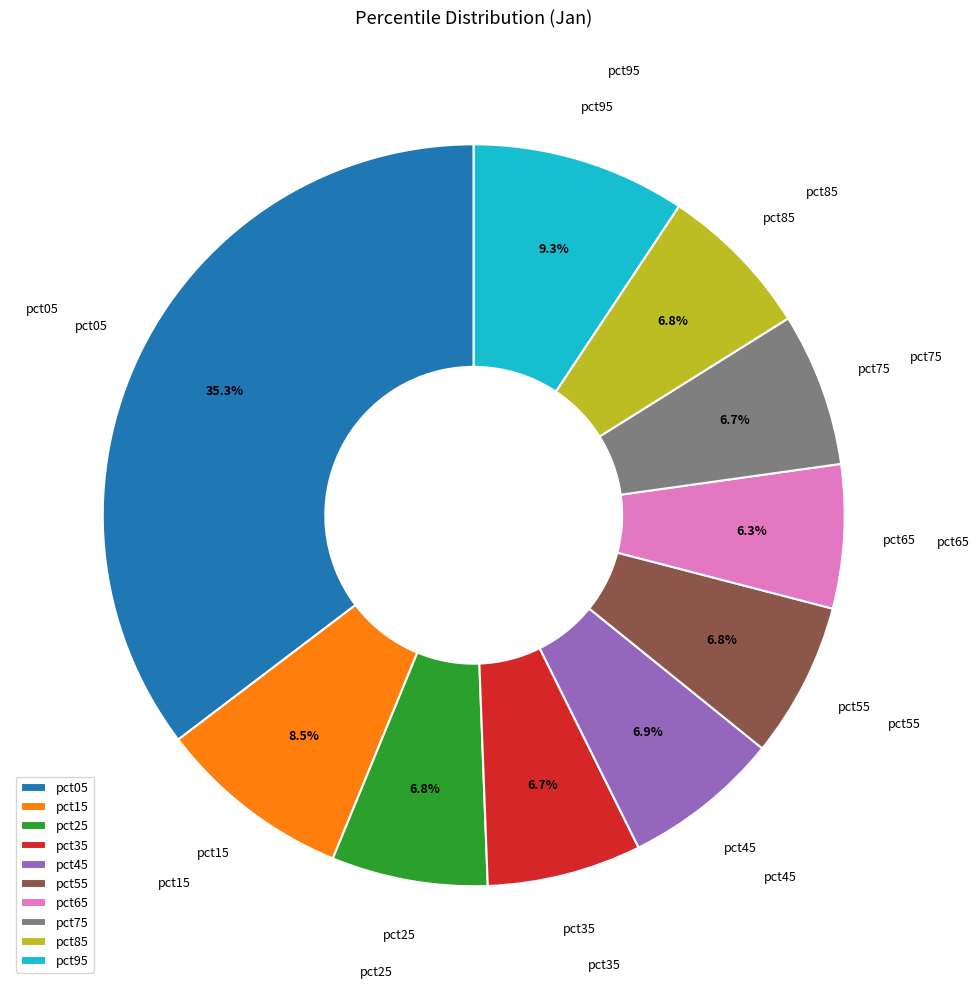

To the nearest percent, what percentage of the pie is pct05?

35%